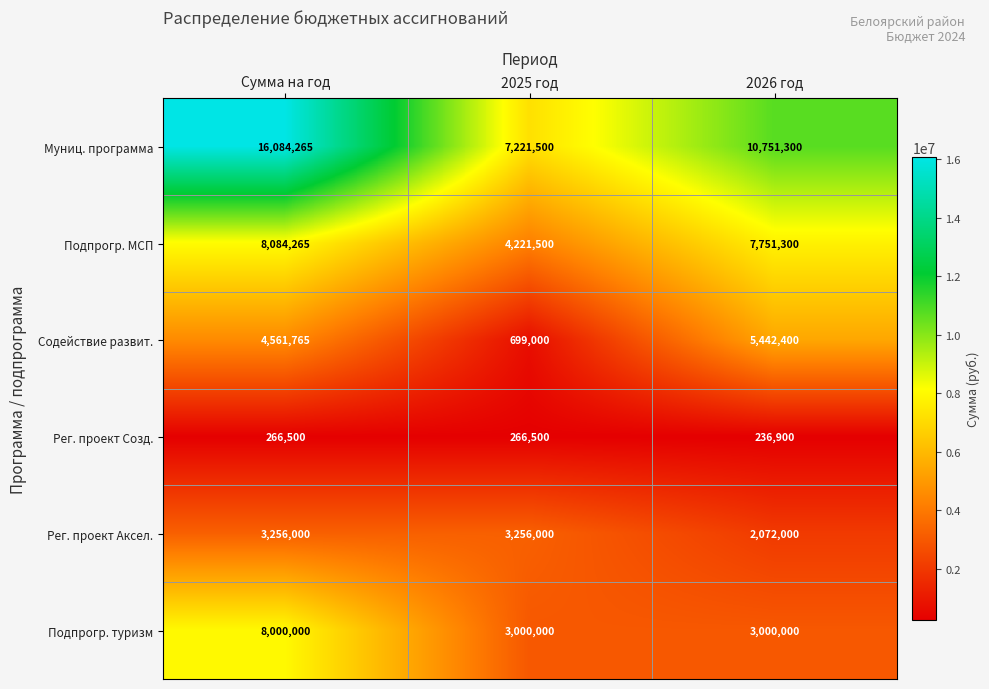

What is the spread (max minus min) of values at 2026 год?

10514400